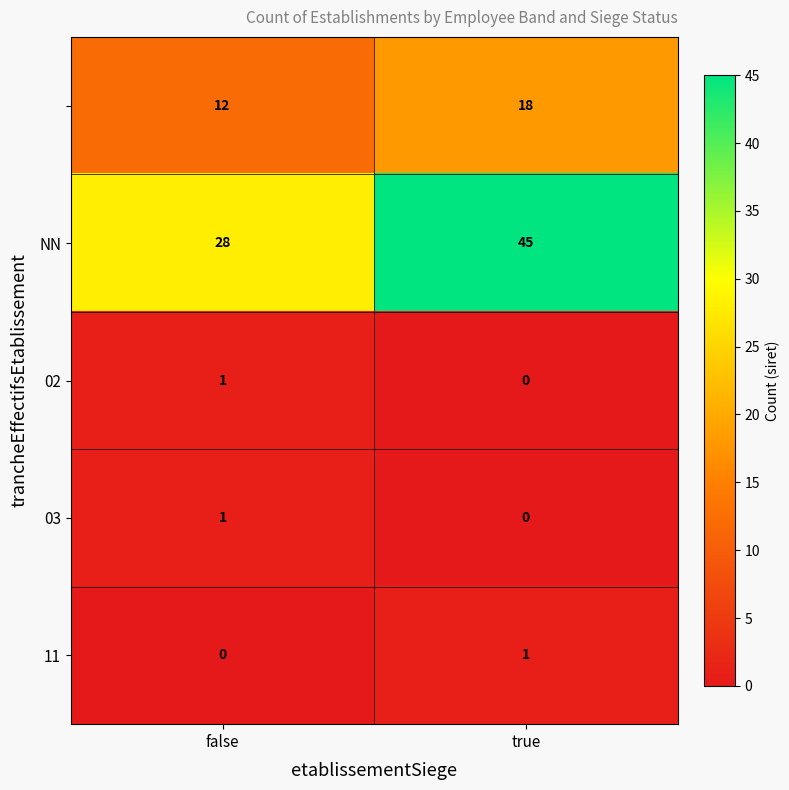

At which category is the sum across all series the highest?

true